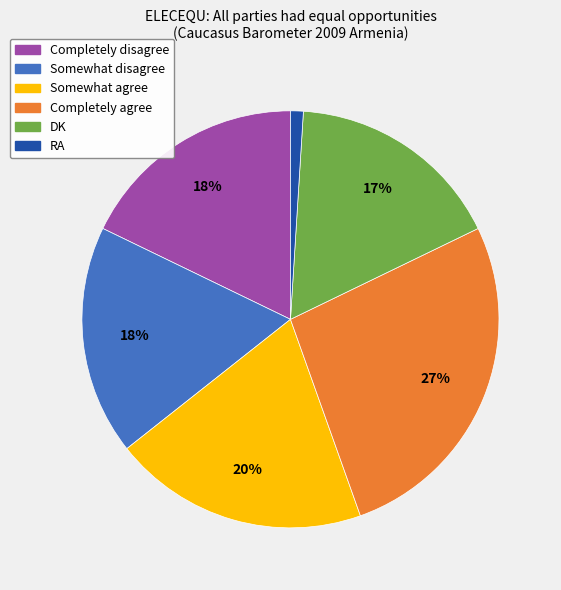

How many slices are in this pie chart?

6